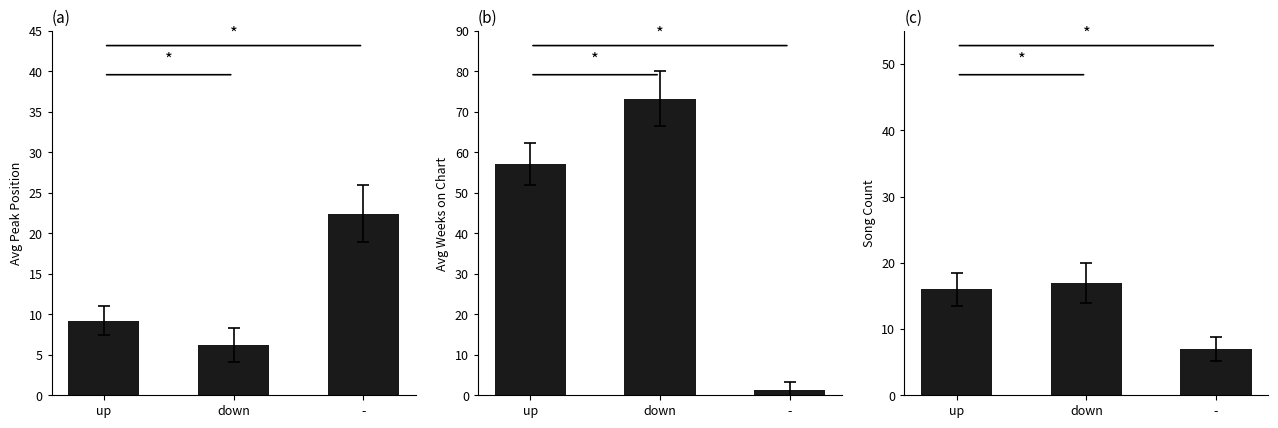

What is the label of the 1st bar from the right?

-